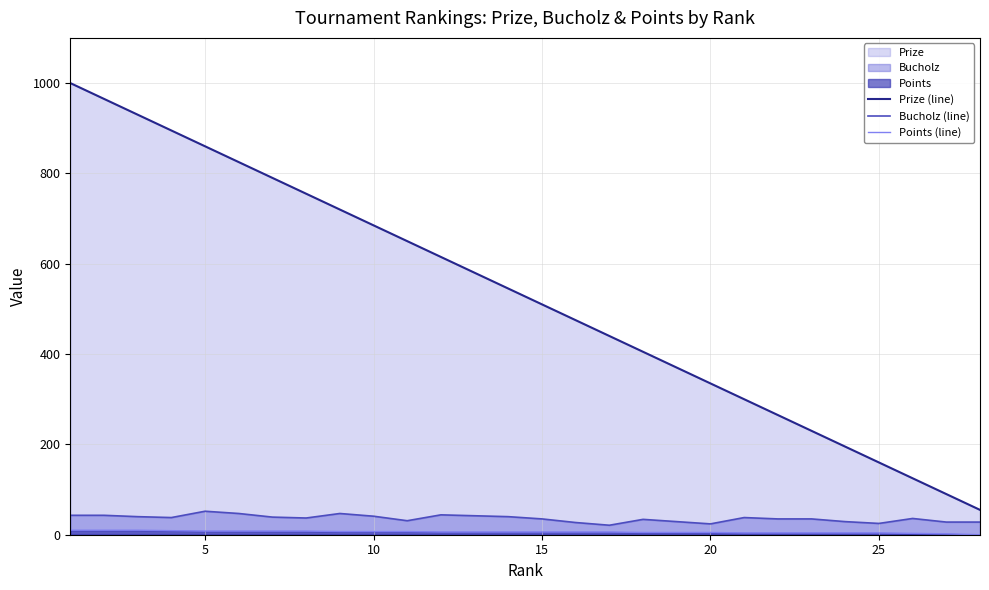

True or false: Bucholz (line) and Prize (line) cross at least once.

False